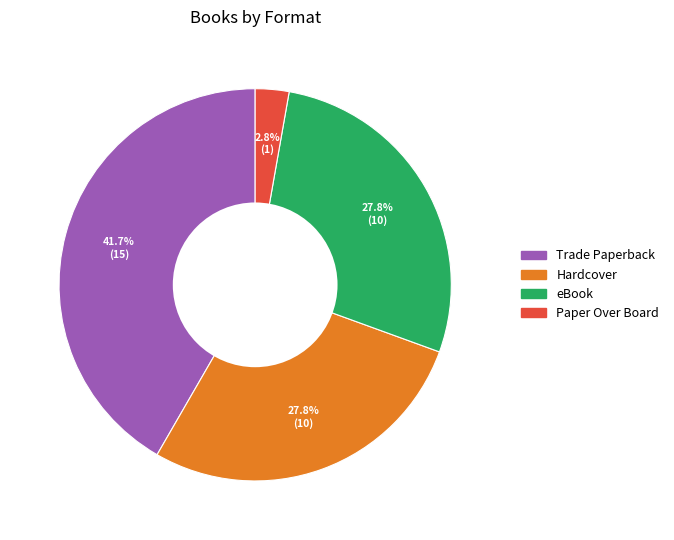

Count the number of slices in the pie.

4